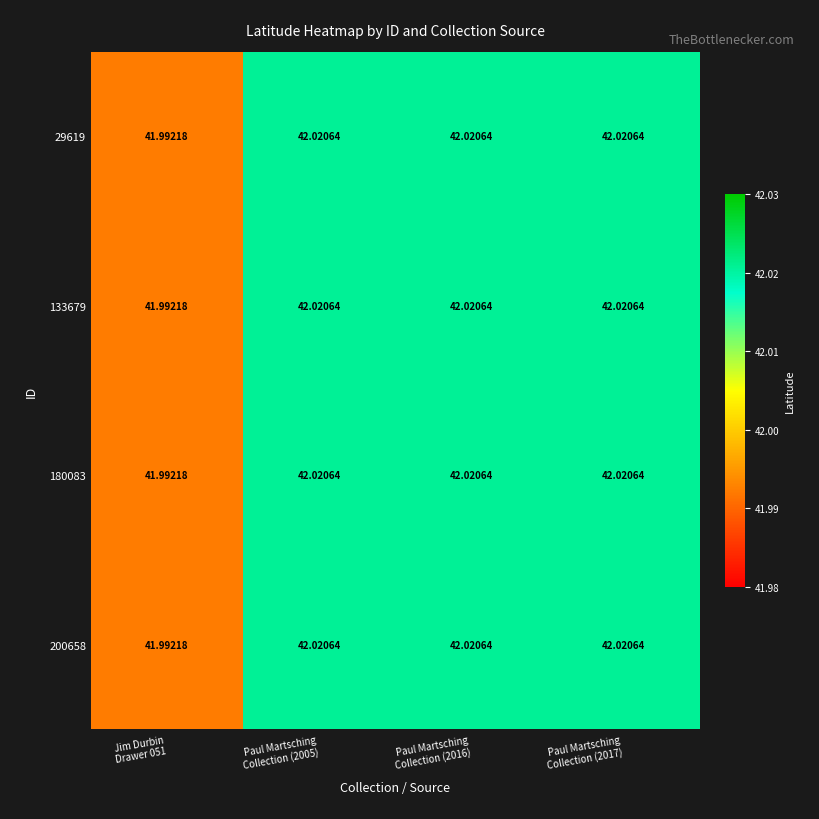

At how many categories does at least one series exceed 42?

3